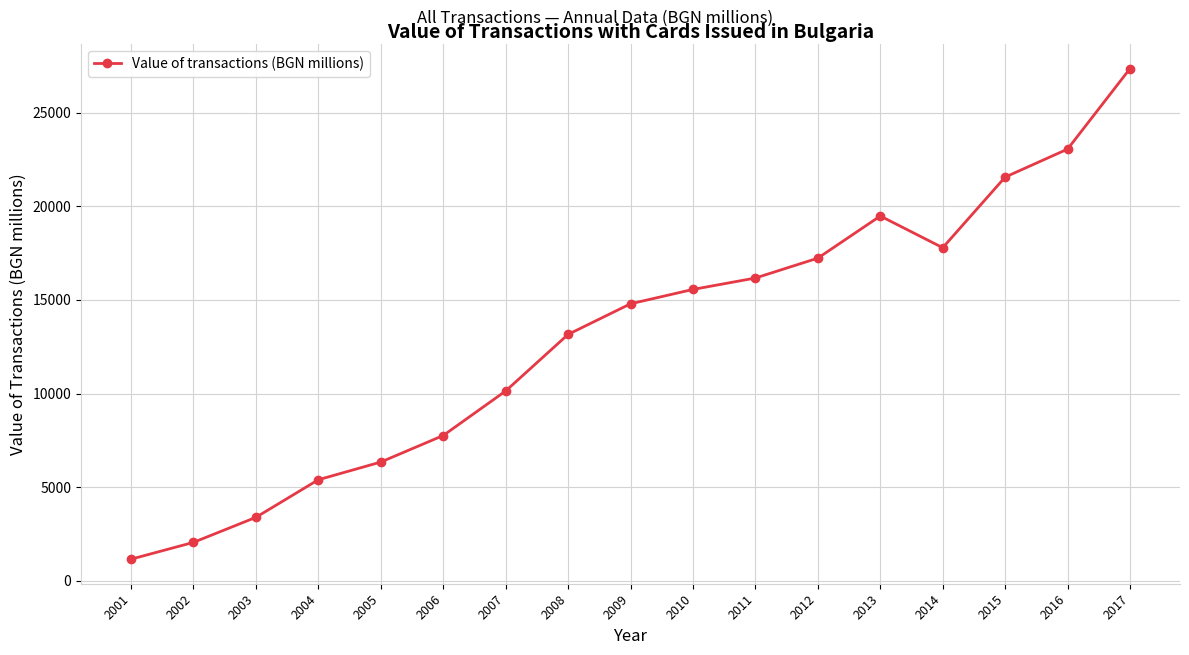

Rank the categories by value from lowest to highest.

2001, 2002, 2003, 2004, 2005, 2006, 2007, 2008, 2009, 2010, 2011, 2012, 2014, 2013, 2015, 2016, 2017